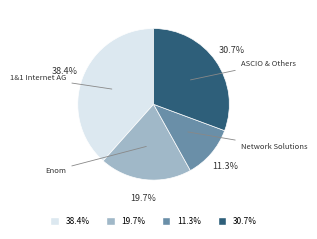

How many slices are in this pie chart?

4